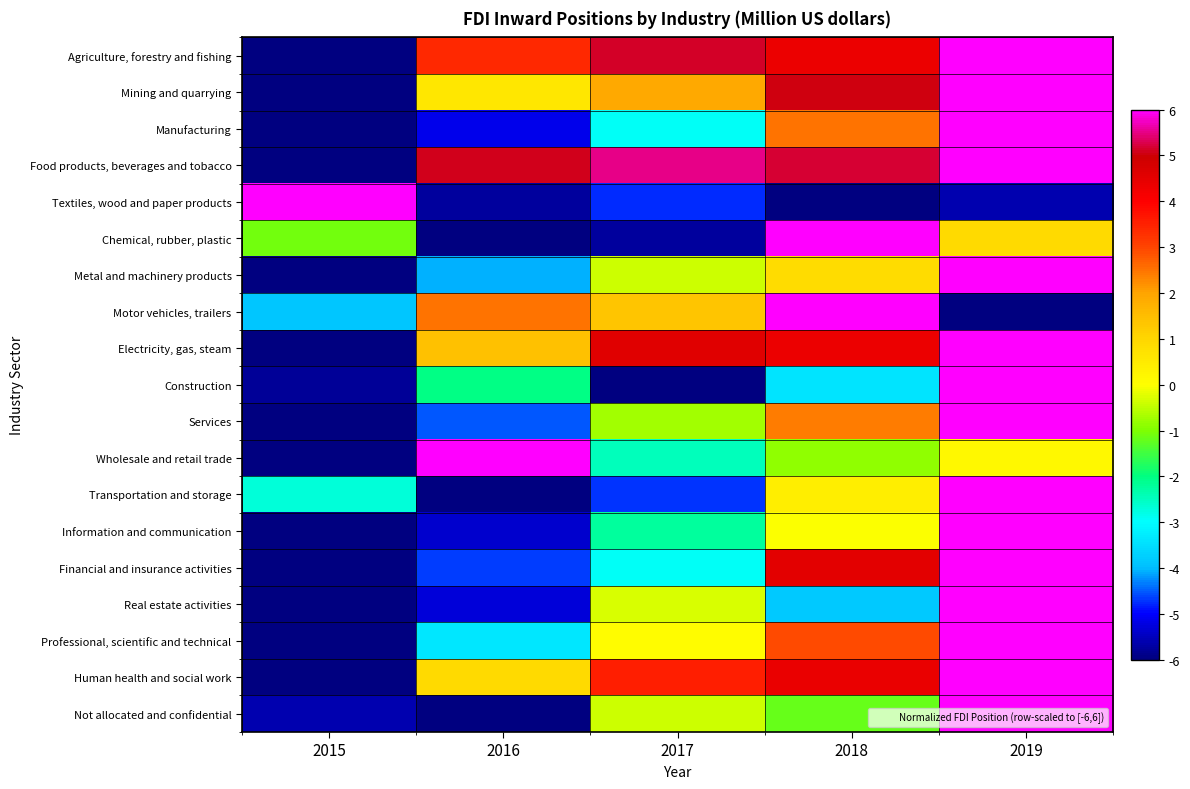

At which category is the sum across all series the highest?

2019